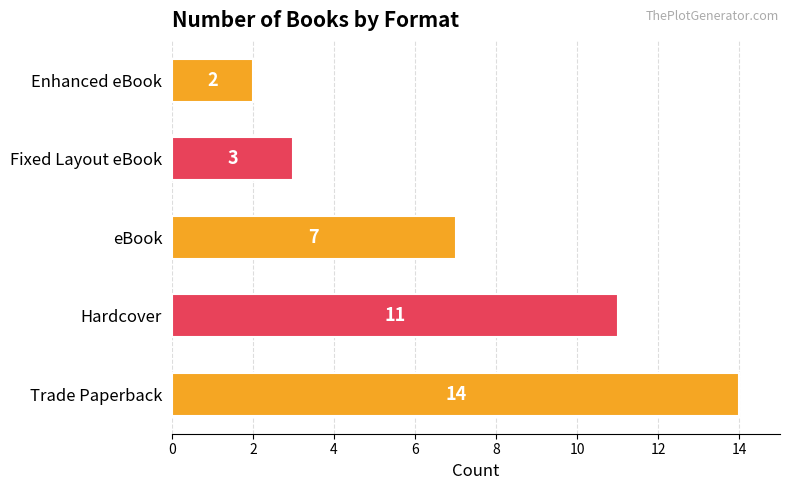

List the labels in order of value, smallest first.

Enhanced eBook, Fixed Layout eBook, eBook, Hardcover, Trade Paperback